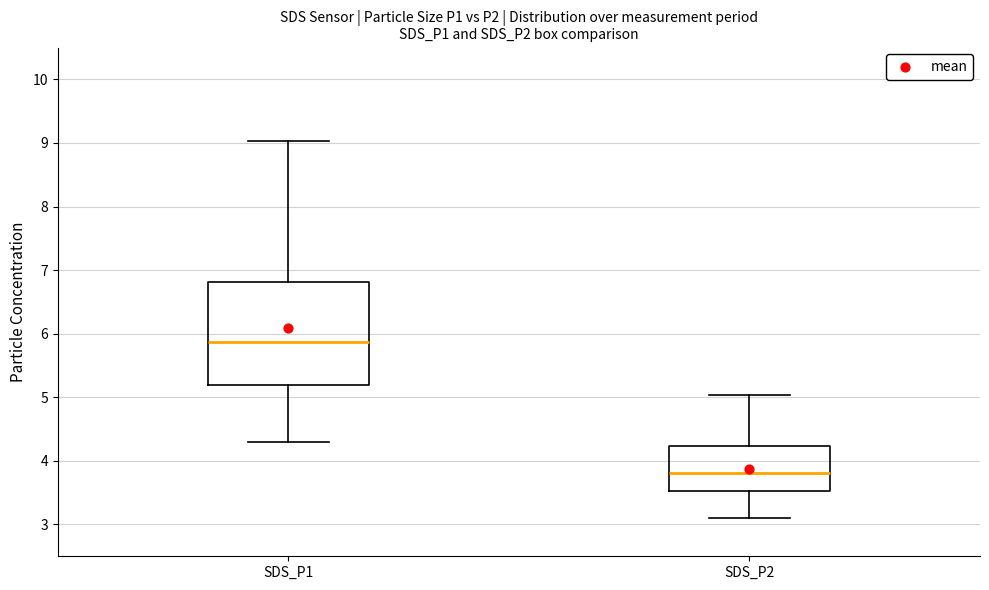

Reading left to right, transcribe this box plot: for each box, give where its median line is, the range the box spans, and where its two whiskers end, as read against the y-axis. The values are not printed on the chart, so give them approximately, as read against the axis.

SDS_P1: median 5.9, box 5.2 to 6.8, whiskers 4.3 to 9.0
SDS_P2: median 3.8, box 3.5 to 4.2, whiskers 3.1 to 5.0